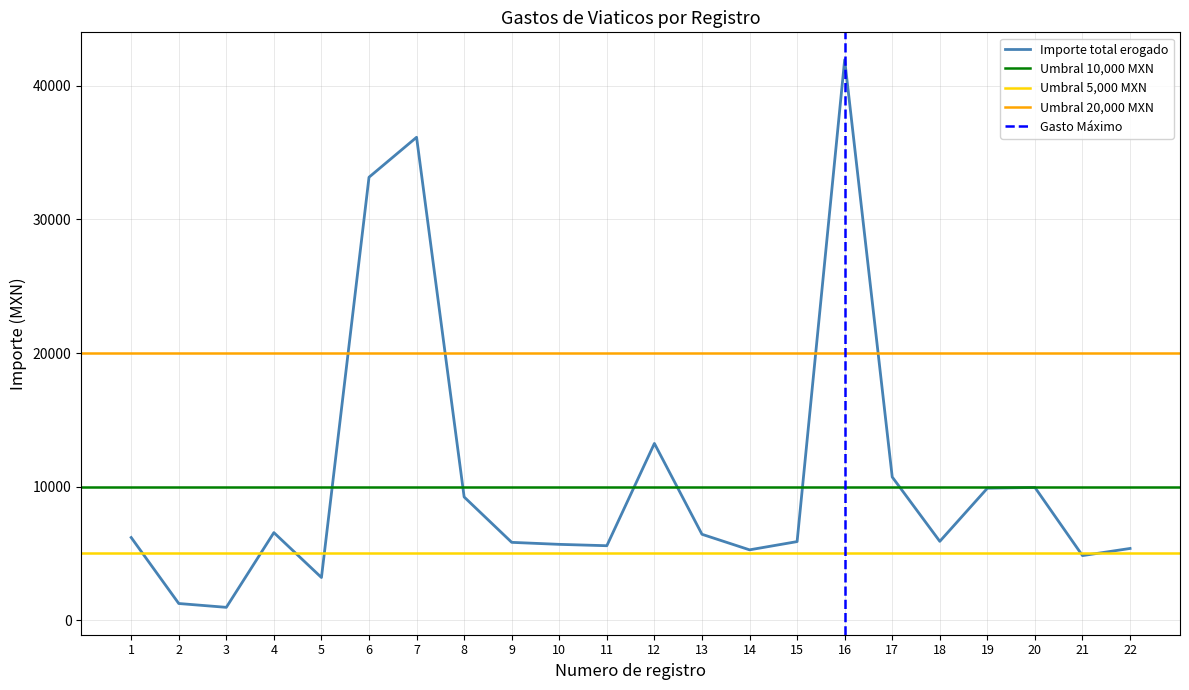

What is the difference between the Importe total erogado values at 18 and 16?

36047.4